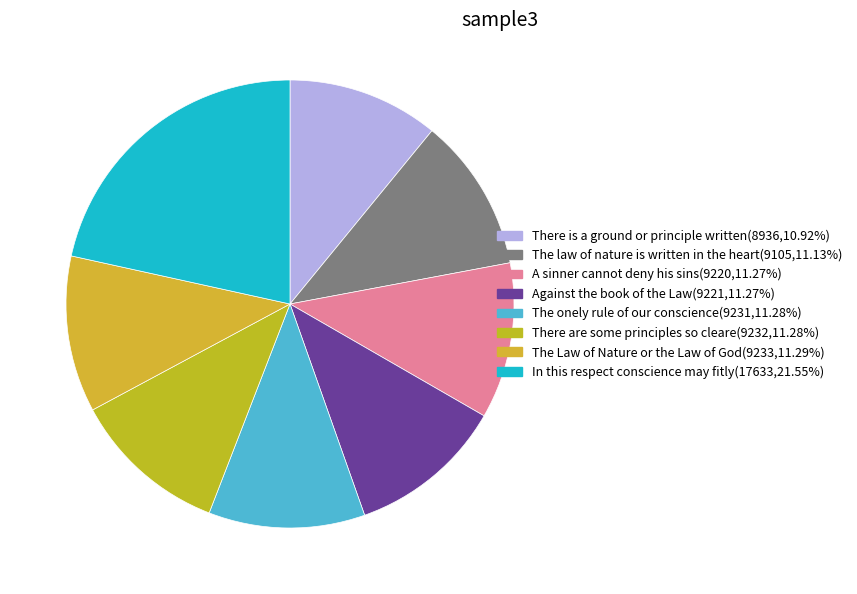

Does any single category account for the majority?

No